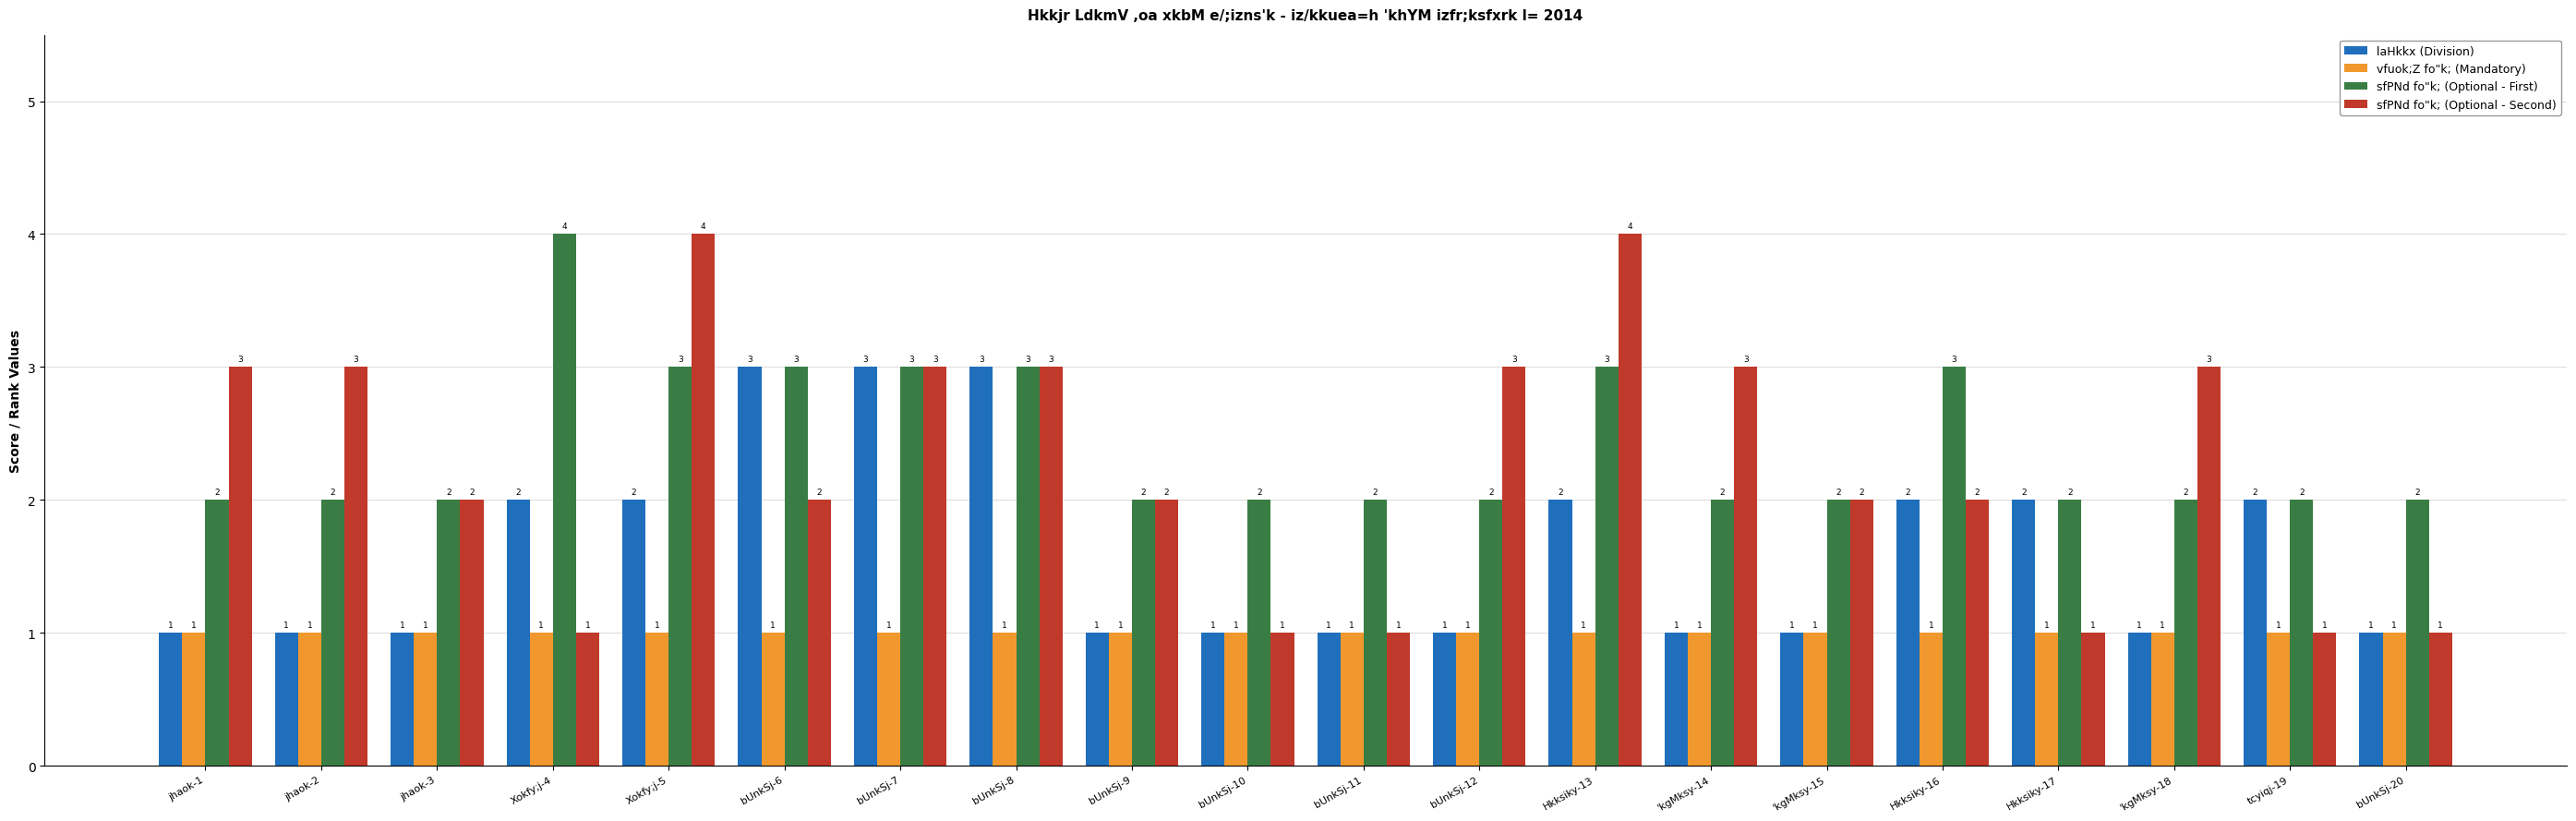

What is the sum of the vfuok;Z fo"k; (Mandatory) values at jhaok-2 and Hkksiky-16?

2